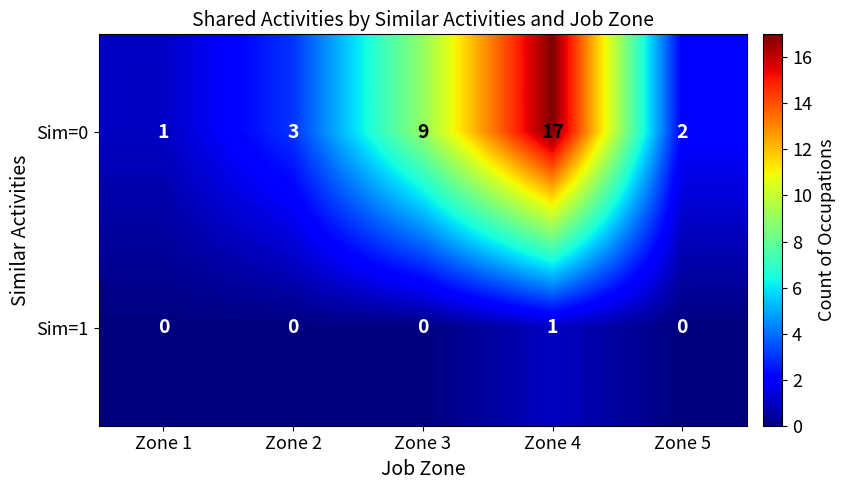

List the series in order of their overall mean, lowest first.

Sim=1, Sim=0